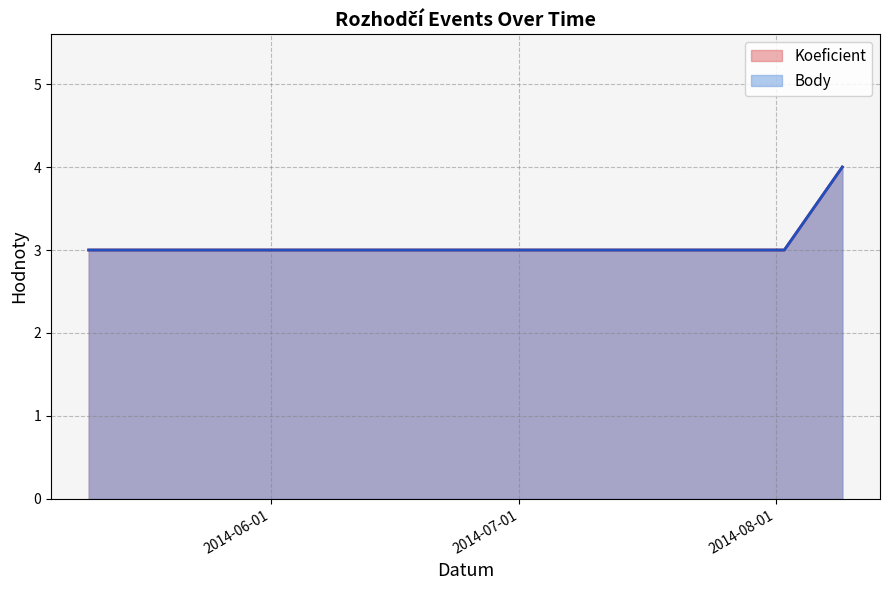

Reading left to right, what are all the values shown in this chart?

Koeficient: 3	3	4
Body: 3	3	4